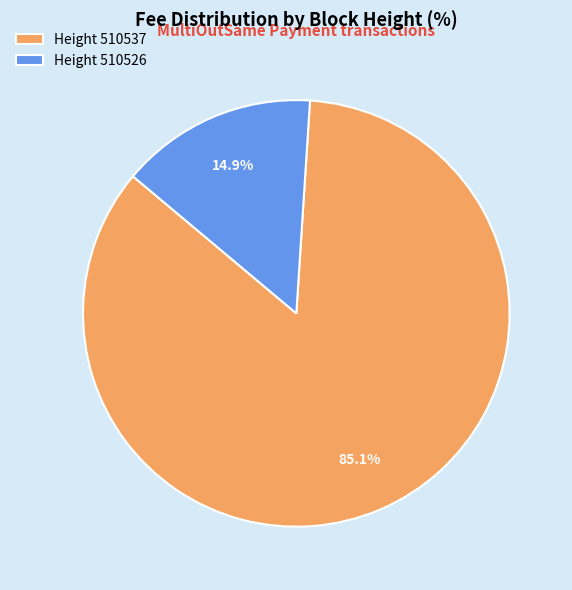

Is there any slice that represents more than half of the pie?

Yes